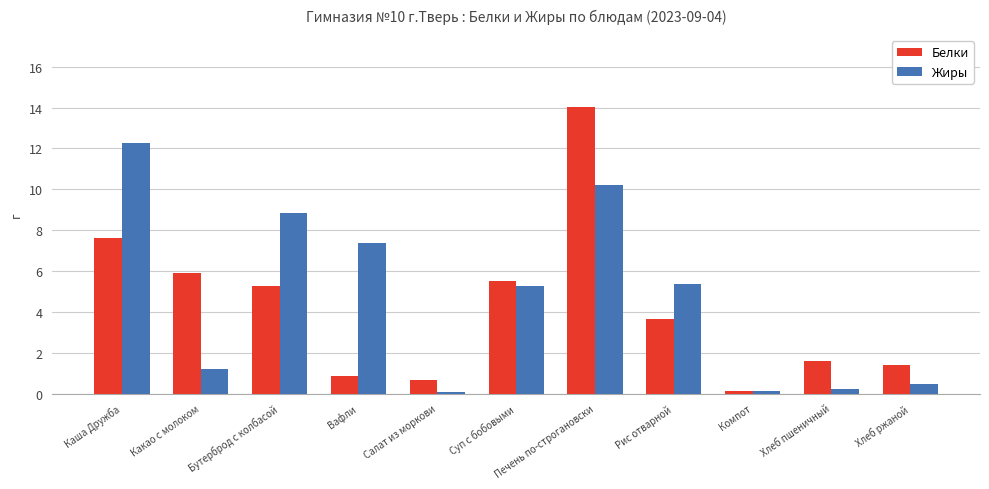

What is the total value across all series at Каша Дружба?

19.9